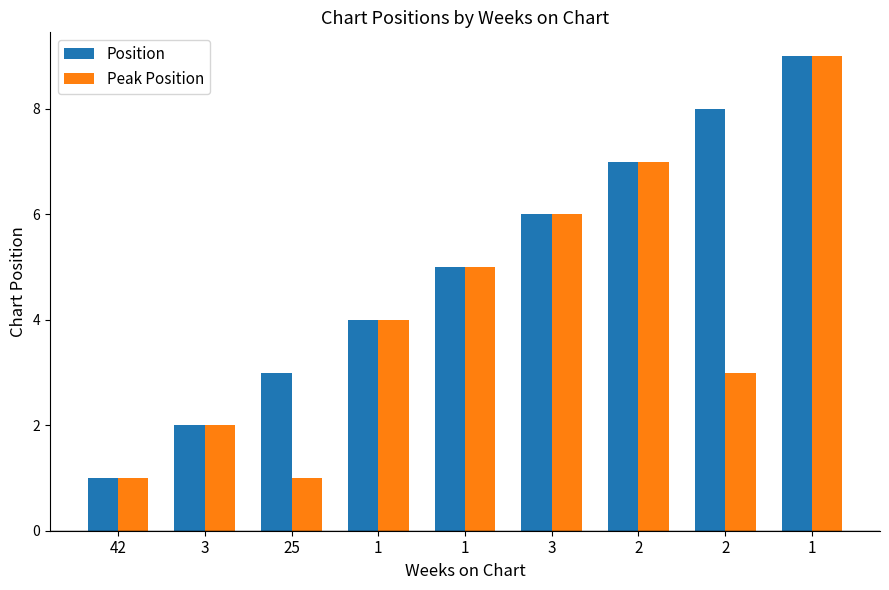

Is it true that Position equals 5 at 1?

True